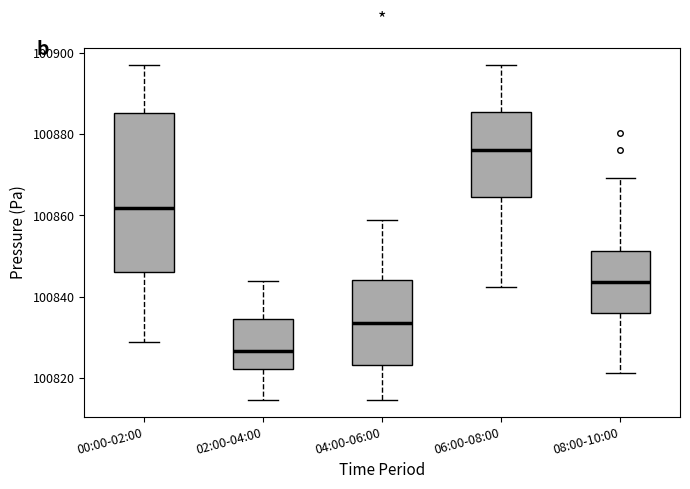

Reading left to right, transcribe this box plot: for each box, give where its median line is, the range the box spans, and where its two whiskers end, as read against the y-axis. The values are not printed on the chart, so give them approximately, as read against the axis.

00:00-02:00: median 100862, box 100846 to 100886, whiskers 100828 to 100898
02:00-04:00: median 100826, box 100822 to 100834, whiskers 100814 to 100844
04:00-06:00: median 100834, box 100824 to 100844, whiskers 100814 to 100858
06:00-08:00: median 100876, box 100864 to 100886, whiskers 100842 to 100898
08:00-10:00: median 100844, box 100836 to 100852, whiskers 100822 to 100870